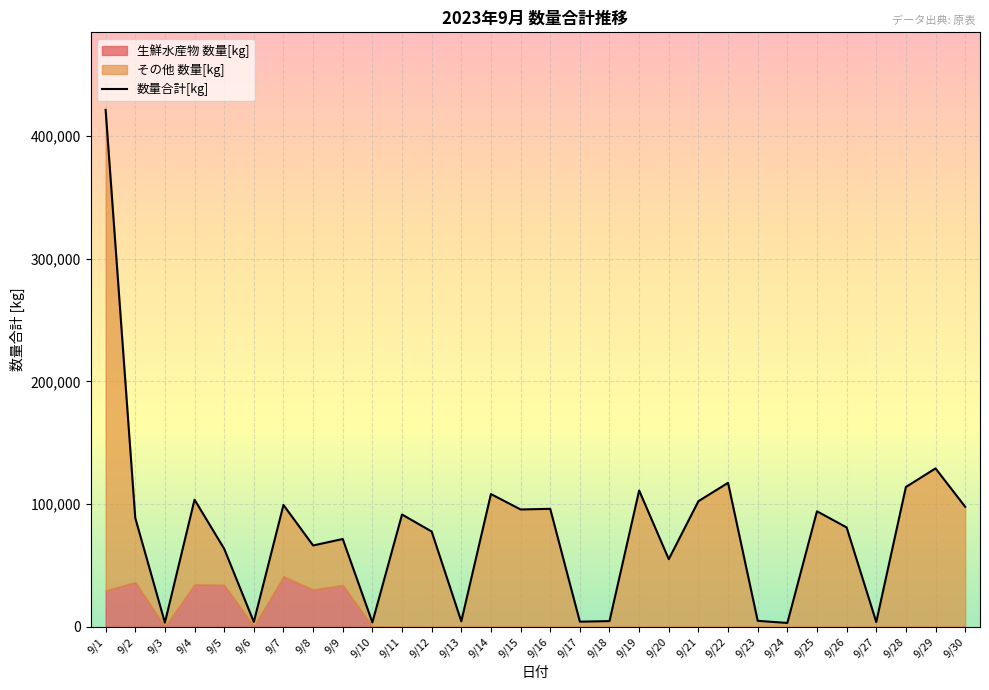

Which label corresponds to the smallest value in the chart?

9/24